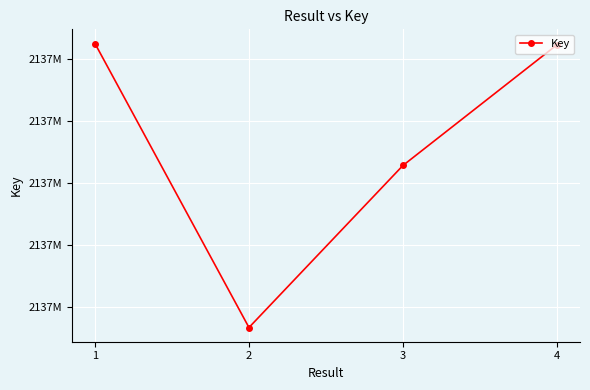

Which label corresponds to the smallest value in the chart?

2